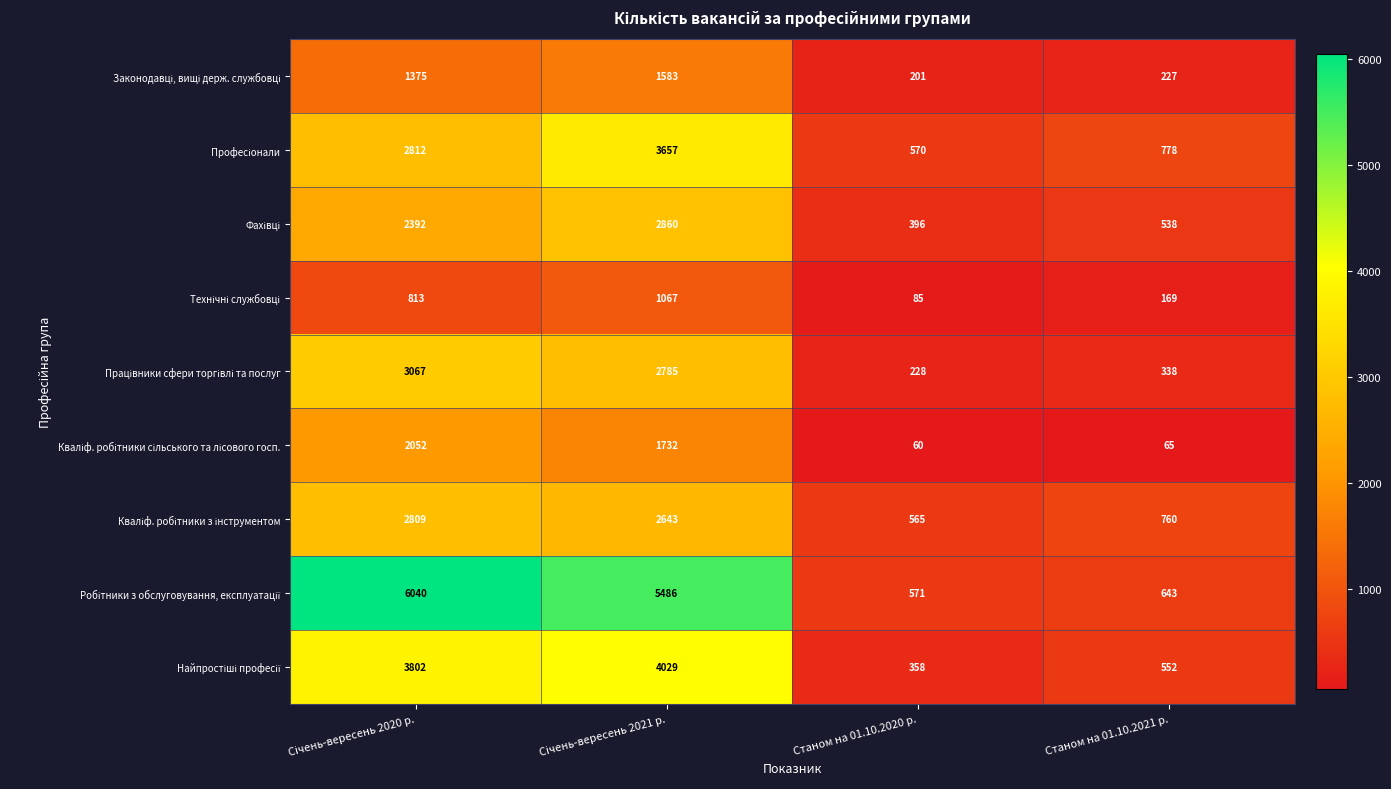

What is the spread (max minus min) of values at Станом на 01.10.2020 р.?

511